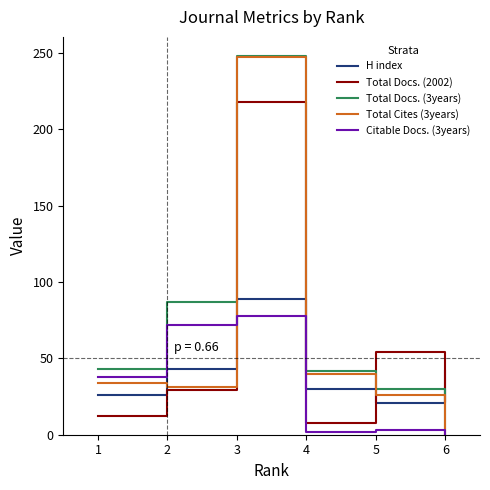

Which series has the widest spread of values?

Total Docs. (3years)